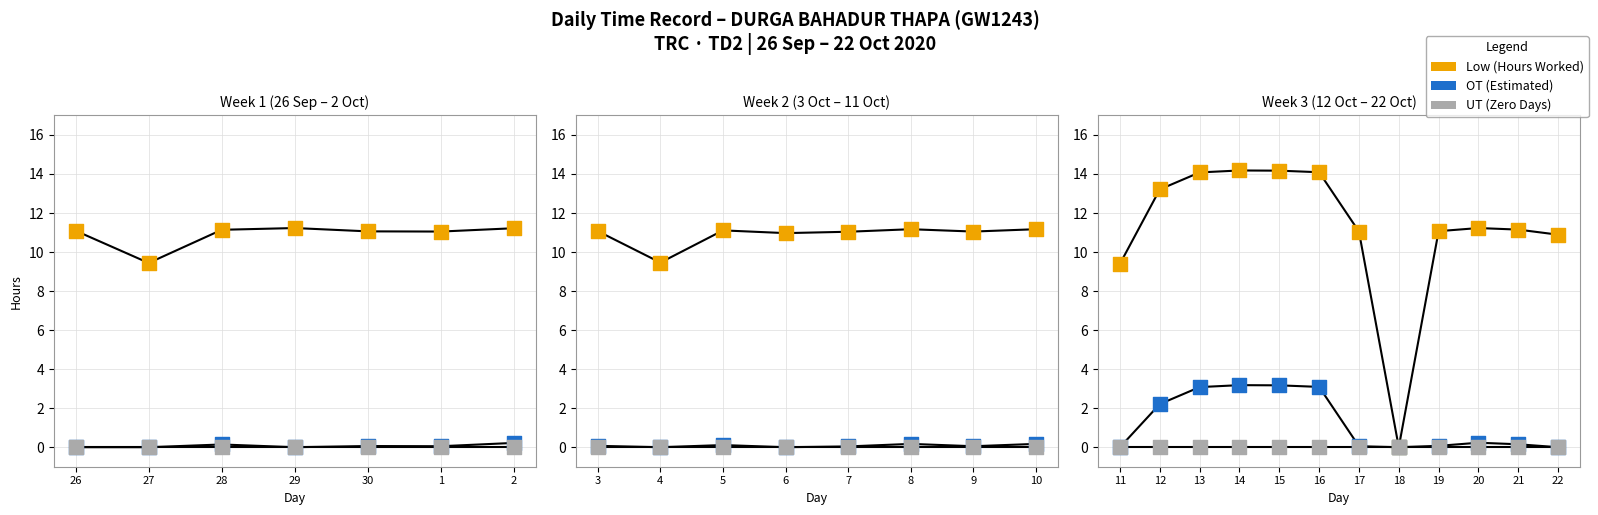

What is the total value across all series at 19?

11.1